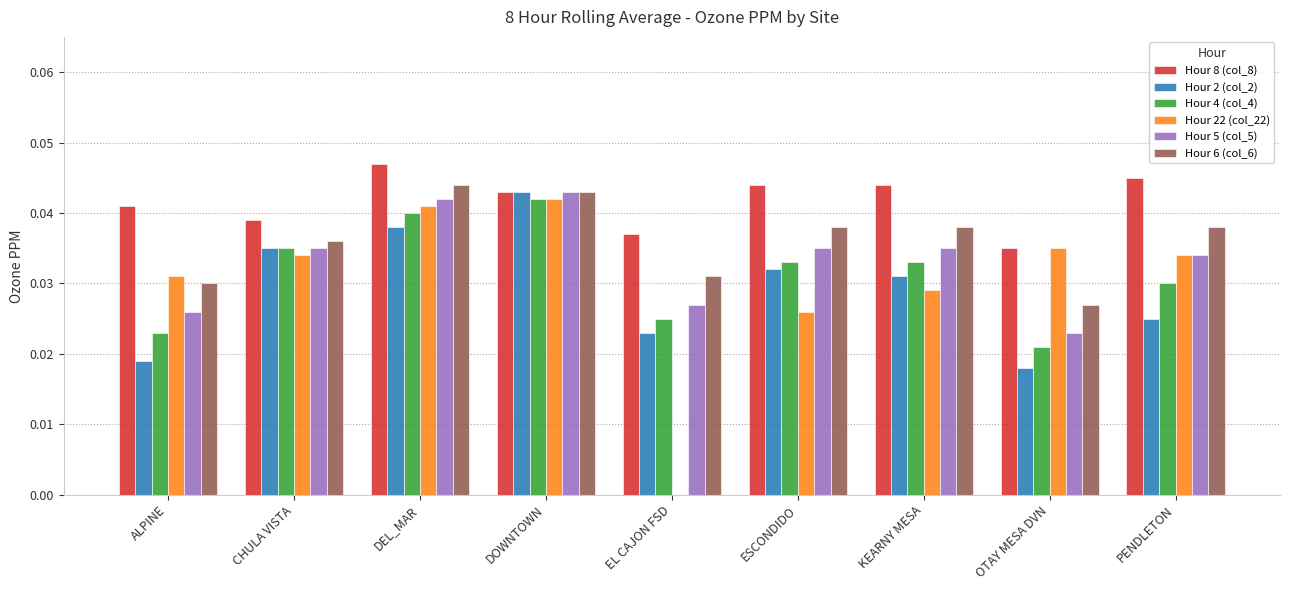

What is the label of the 9th bar from the right?

ALPINE